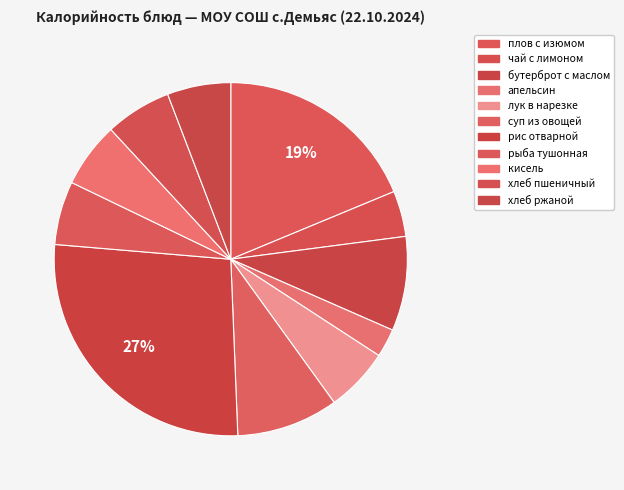

Count the number of slices in the pie.

11